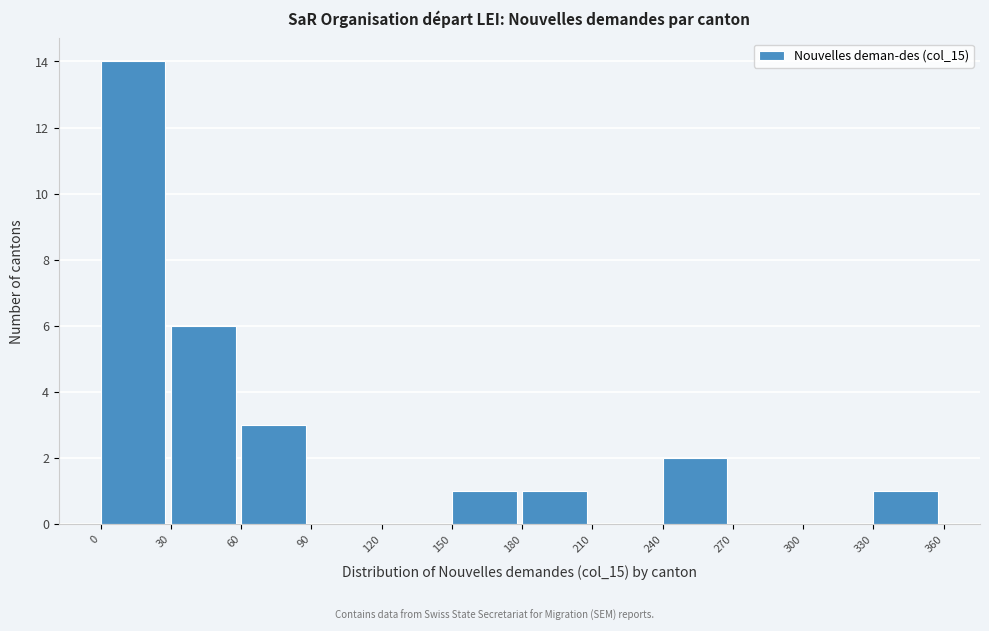

What is the height of the bar covering 60 to 90 on the x-axis? The values are not printed on the chart, so give them approximately, as read against the axis.

3